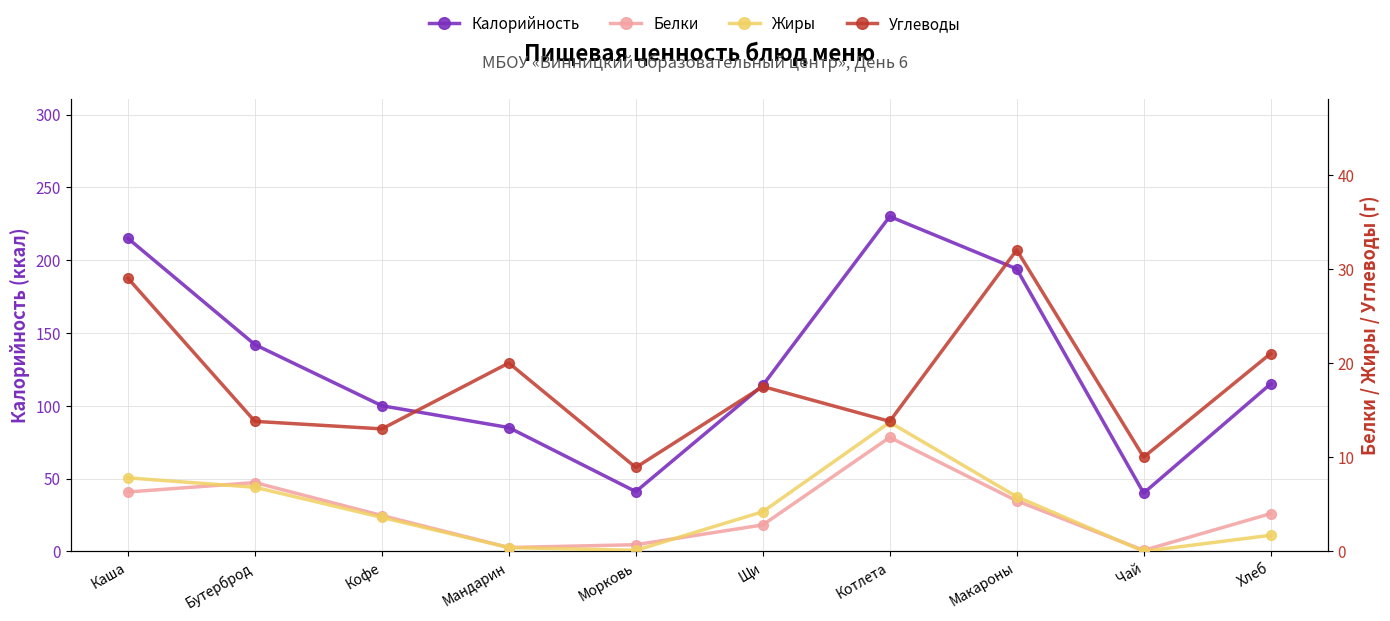

Reading right to left, what are all the values shown in this chart?

Калорийность: 115.0	40.0	194.0	230.0	114.0	41.0	85.0	100.0	142.0	215.0
Белки: 4.0	0.1	5.4	12.1	2.8	0.7	0.4	3.8	7.3	6.3
Жиры: 1.7	0.0	5.8	13.7	4.2	0.1	0.4	3.6	6.8	7.8
Углеводы: 21.0	10.0	32.0	13.8	17.5	8.9	20.0	13.0	13.8	29.0